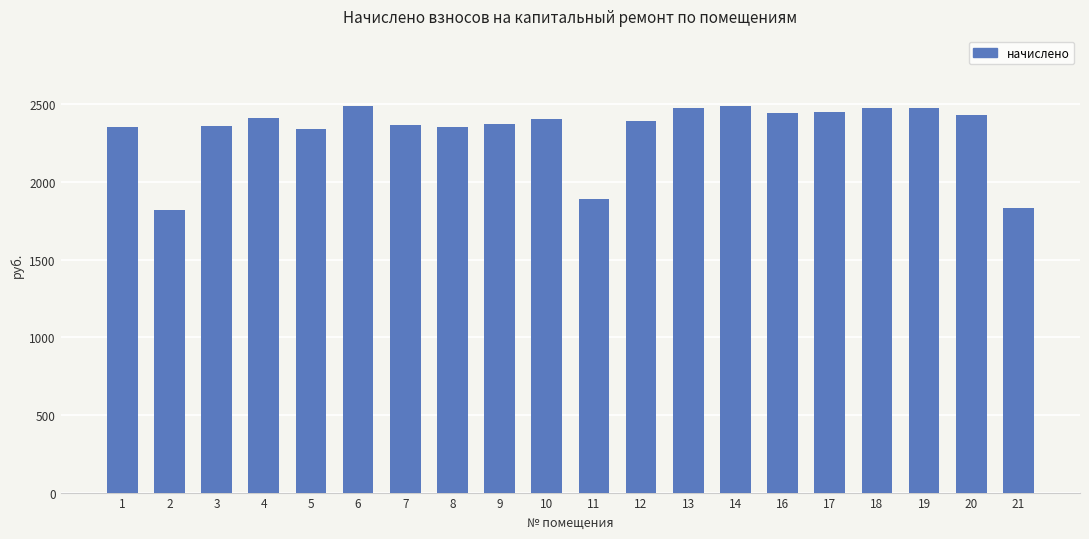

Is it true that the value at 11 is 1887.8?

True